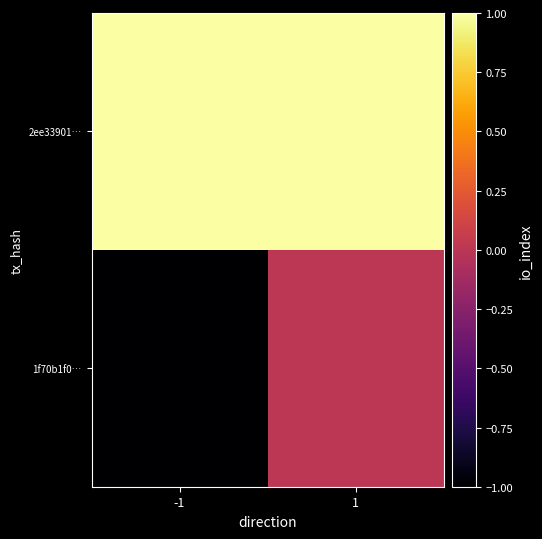

At 1, list the series in order from largest to smallest.

2ee33901…, 1f70b1f0…